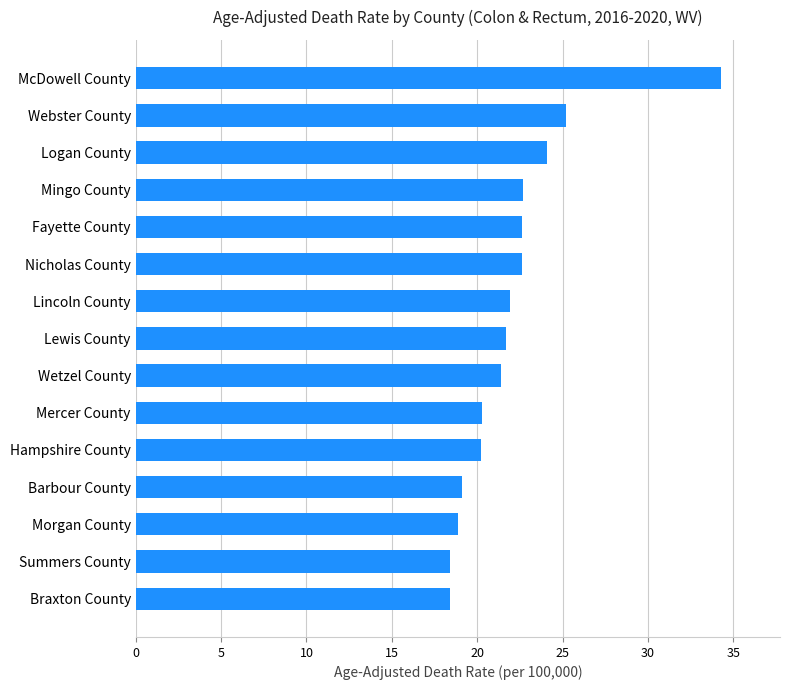

True or false: the data shows 11.6 at Fayette County.

False